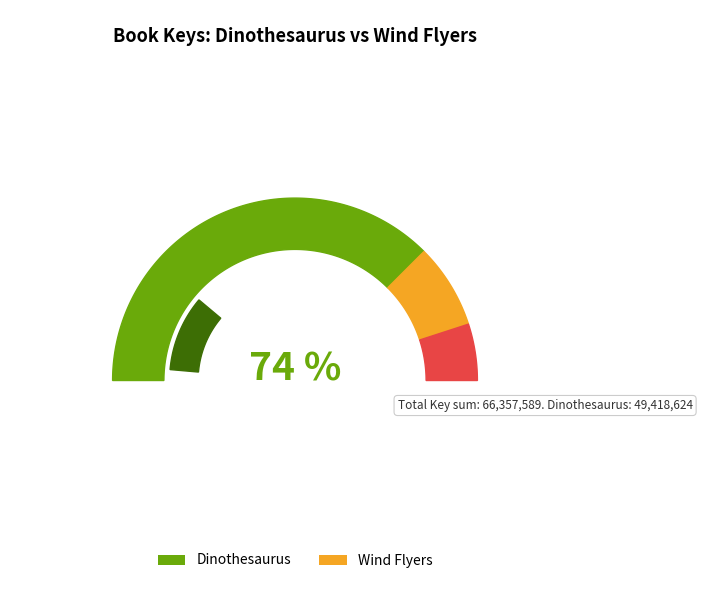

Which has a higher value, Dinothesaurus or Wind Flyers?

Dinothesaurus